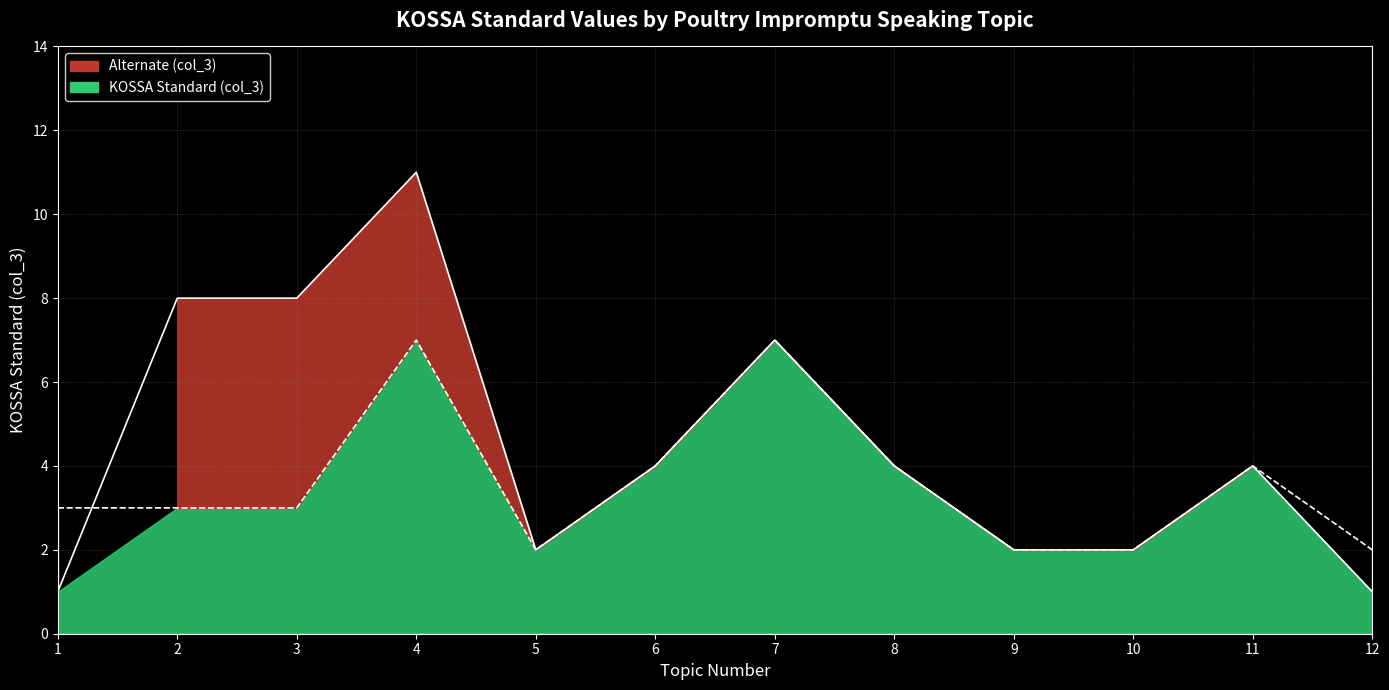

At which category is the sum across all series the highest?

4